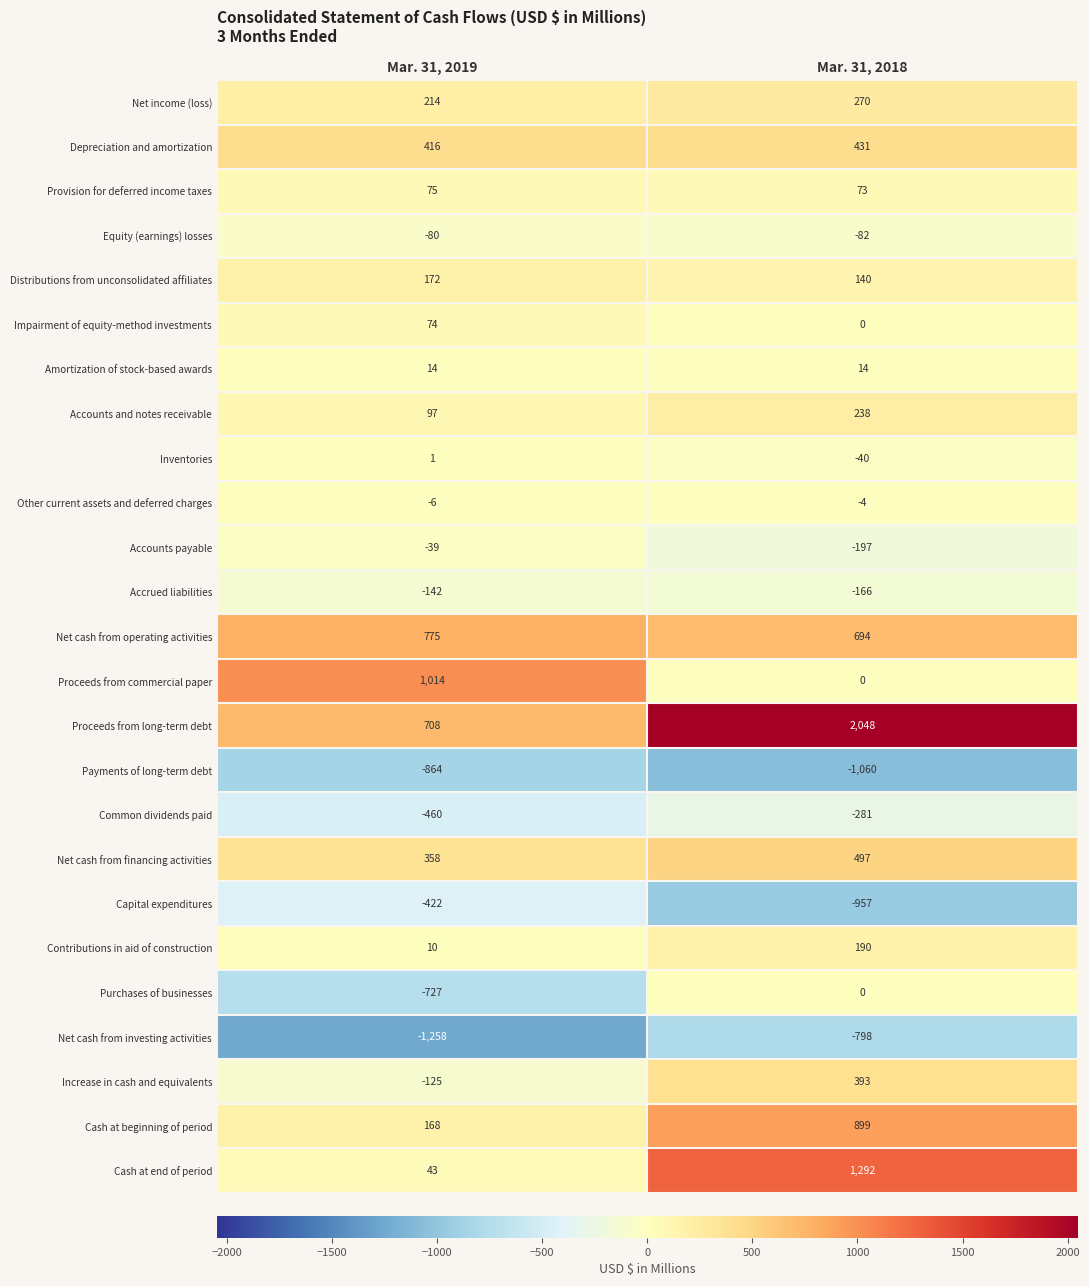

What is the approximate value of Provision for deferred income taxes at Mar. 31, 2019?

75